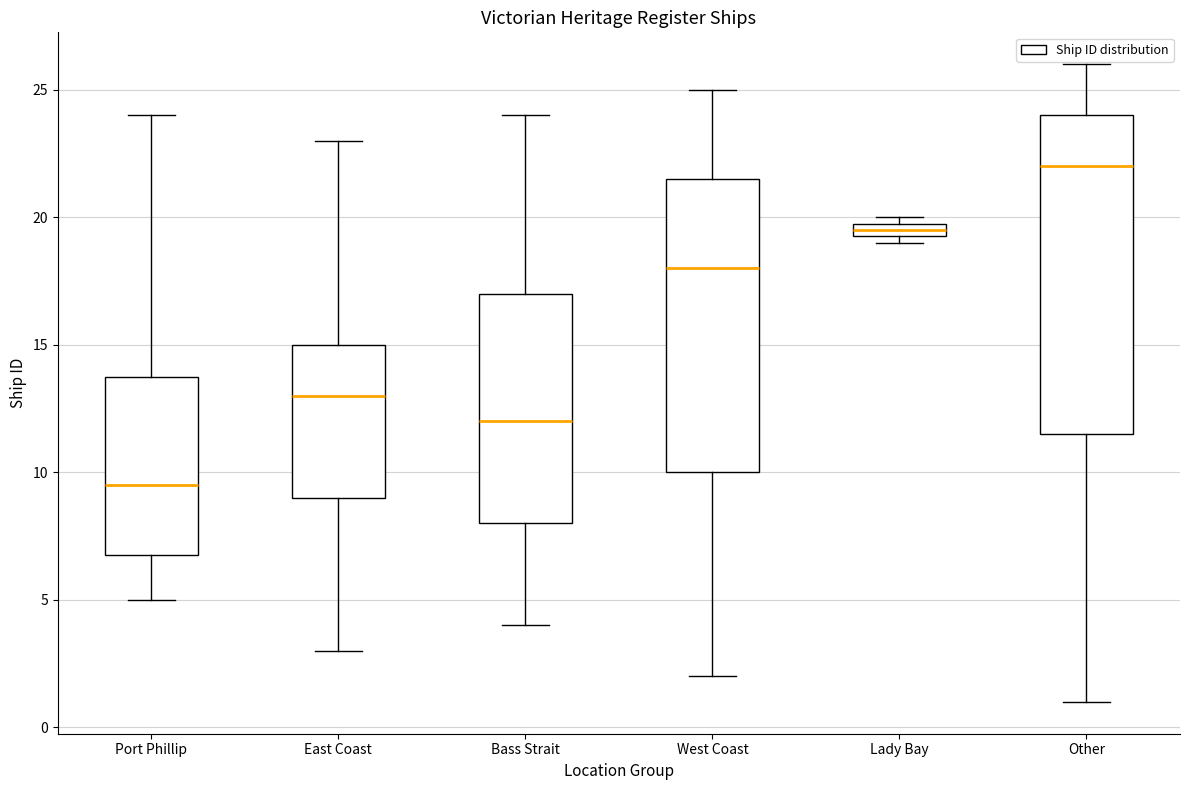

Where does the lower whisker of the box for Port Phillip end on the y-axis? The values are not printed on the chart, so give them approximately, as read against the axis.

5.0